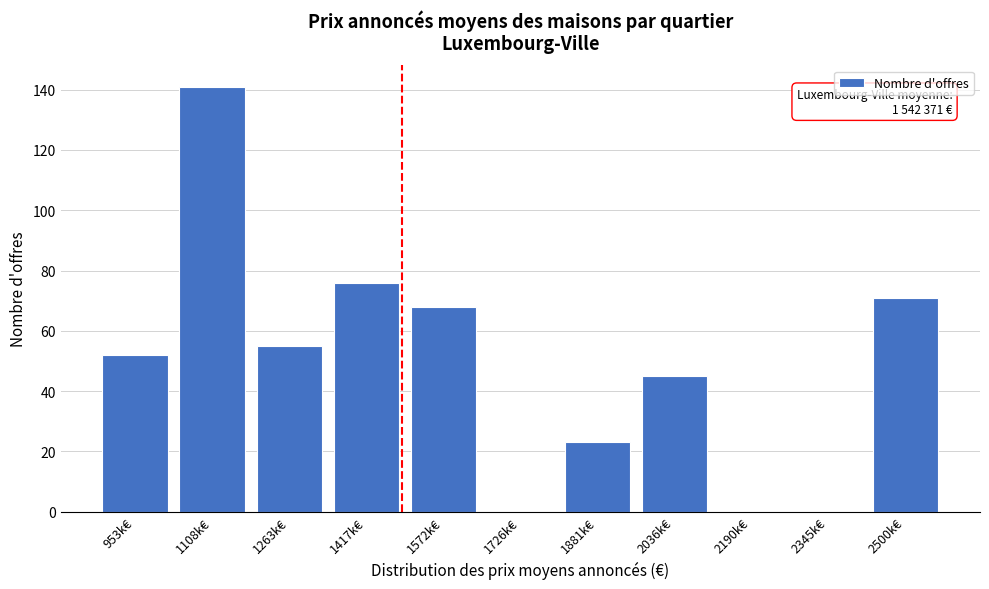

Reading left to right, transcribe all the data shown in this chart.

953k€=52	1108k€=141	1263k€=55	1417k€=76	1572k€=68	1726k€=0	1881k€=23	2036k€=45	2190k€=0	2345k€=0	2500k€=71